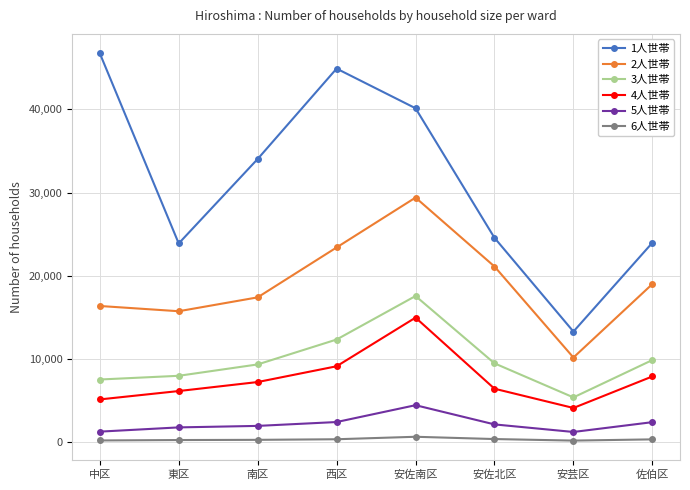

Which series has the largest range (max minus min)?

1人世帯